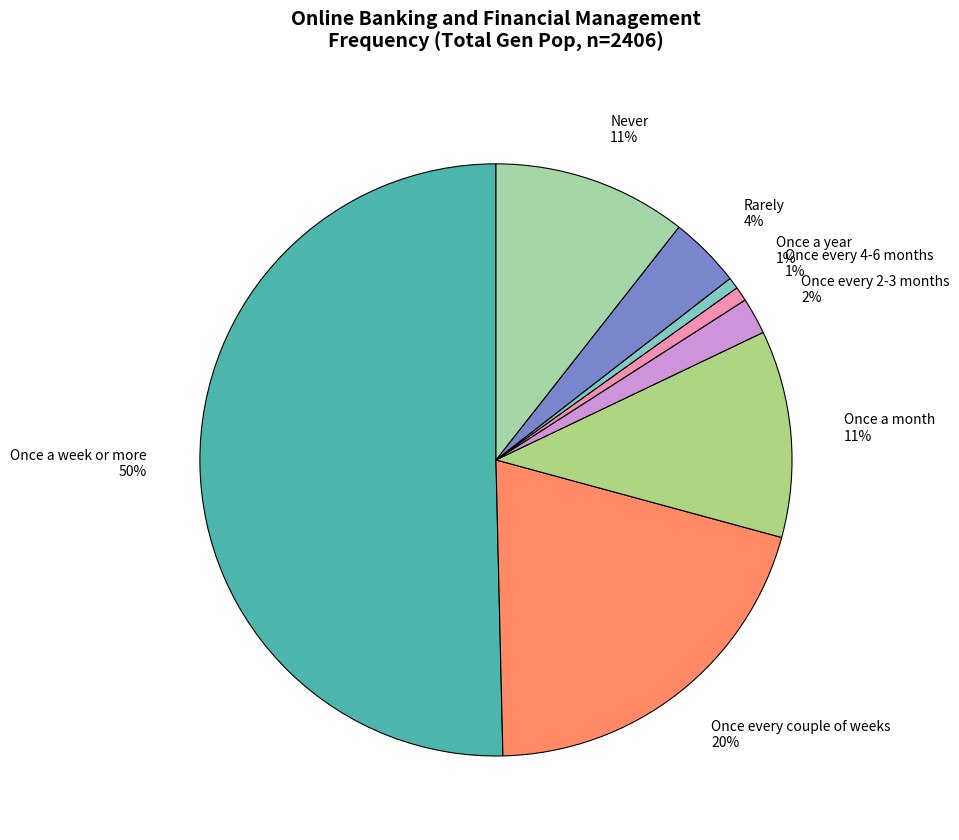

To the nearest percent, what is the difference between the Rarely 4% and Once every 4-6 months 1% slice percentages?

3%